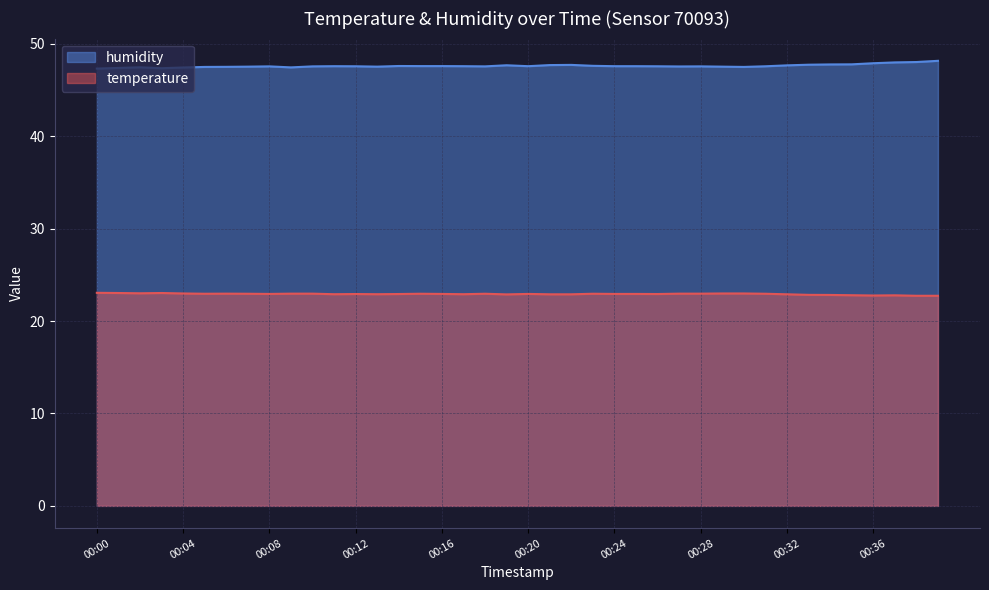

Does the chart display data point markers on the line(s)?

No